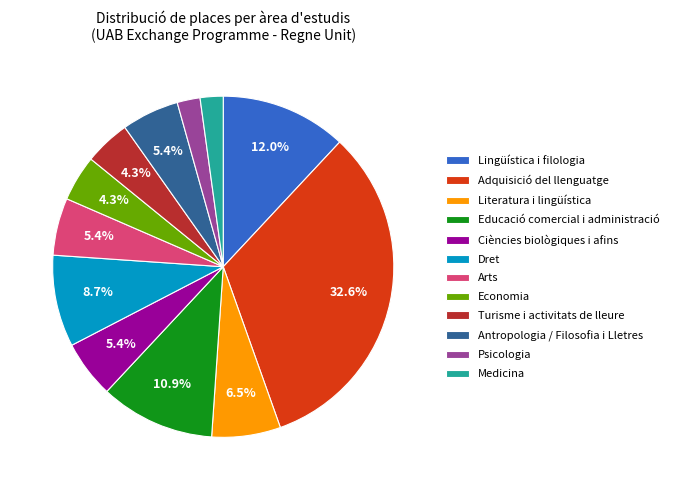

What is the largest slice in the pie chart?

Adquisició del llenguatge